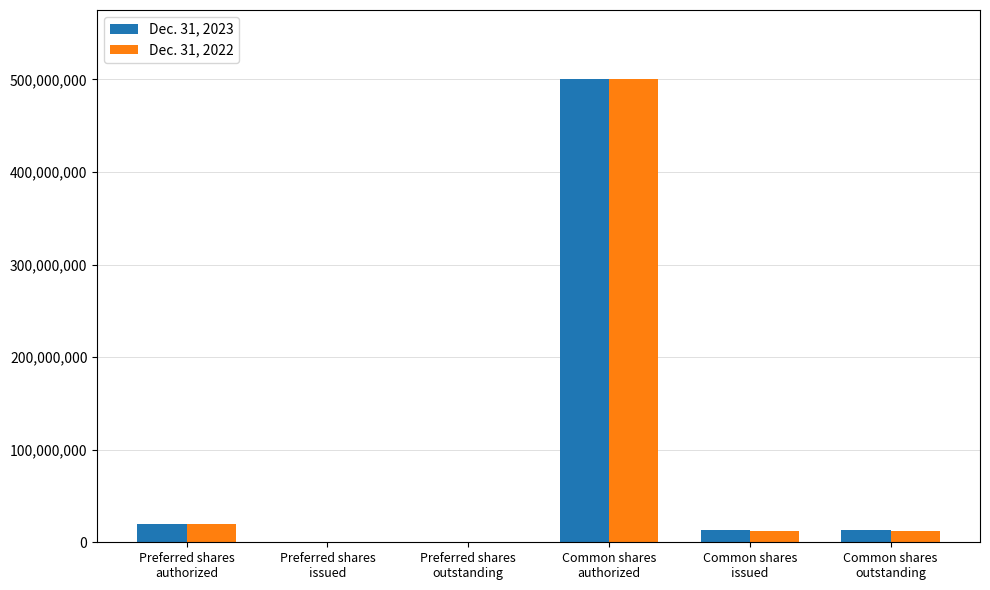

The Dec. 31, 2023 series shows 12761448 at Common shares
outstanding. True or false?

True